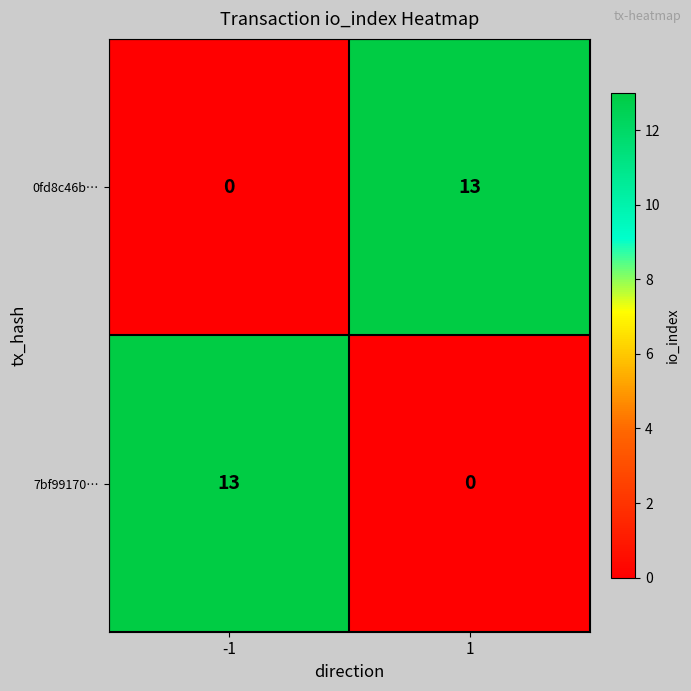

The 7bf99170… series shows -4 at 1. True or false?

False